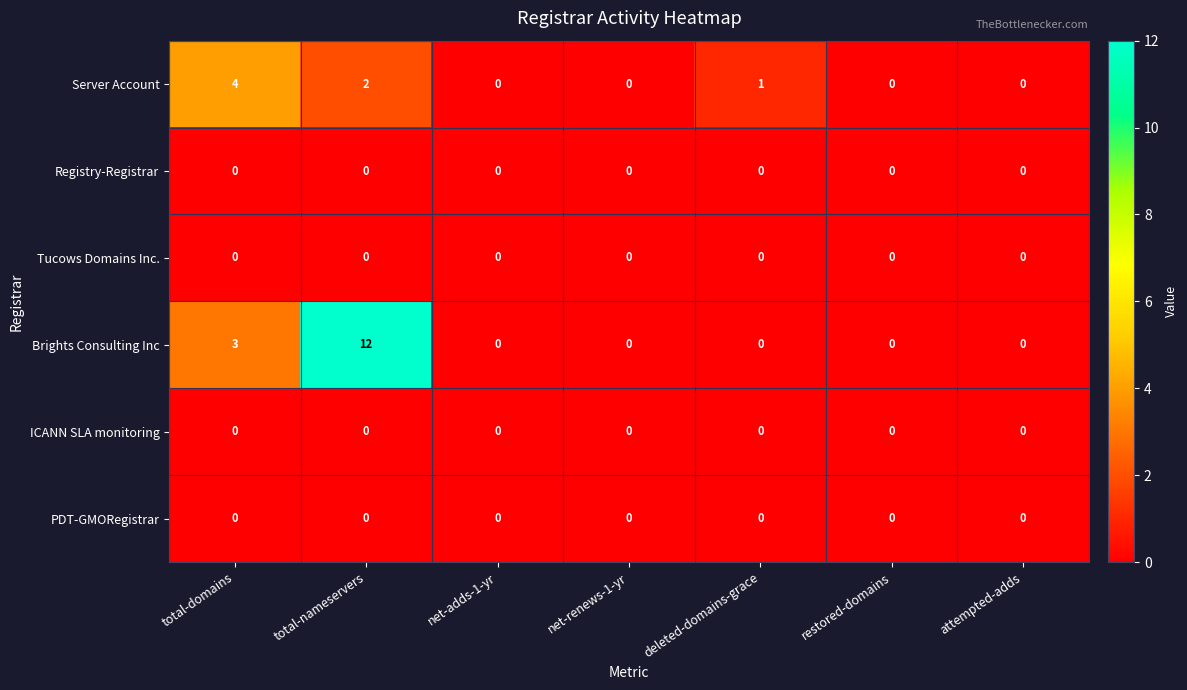

Between total-nameservers and attempted-adds, which series saw the biggest shift?

Brights Consulting Inc